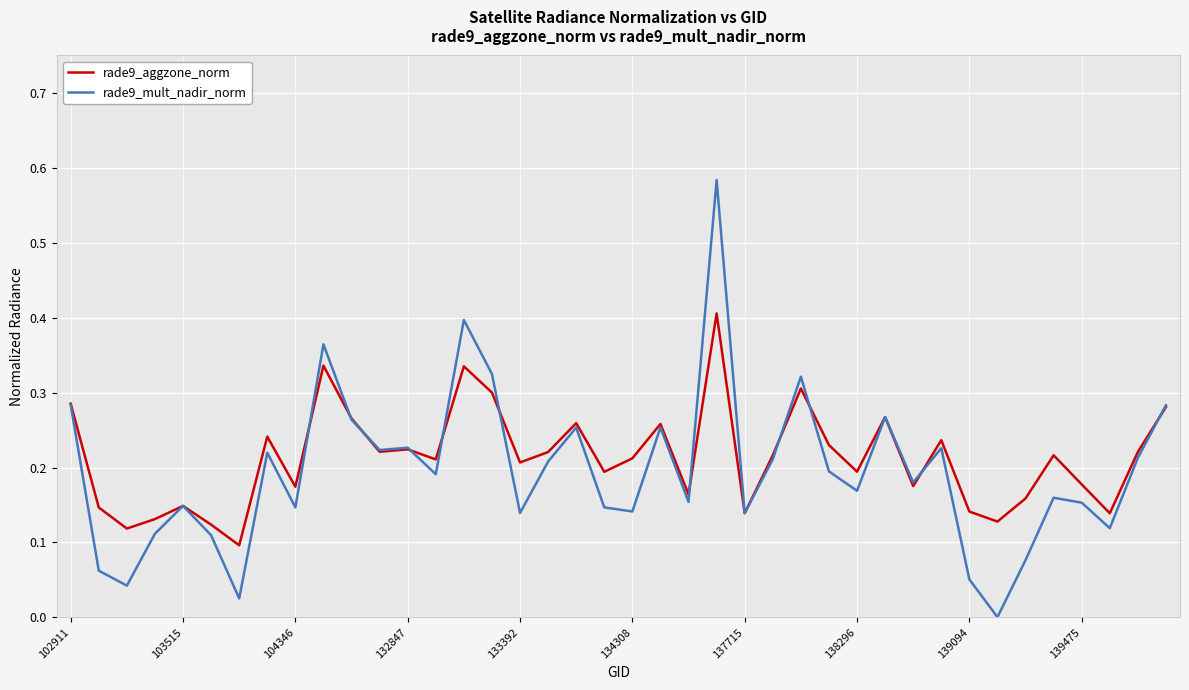

What is the sum of all rade9_mult_nadir_norm values?

7.8